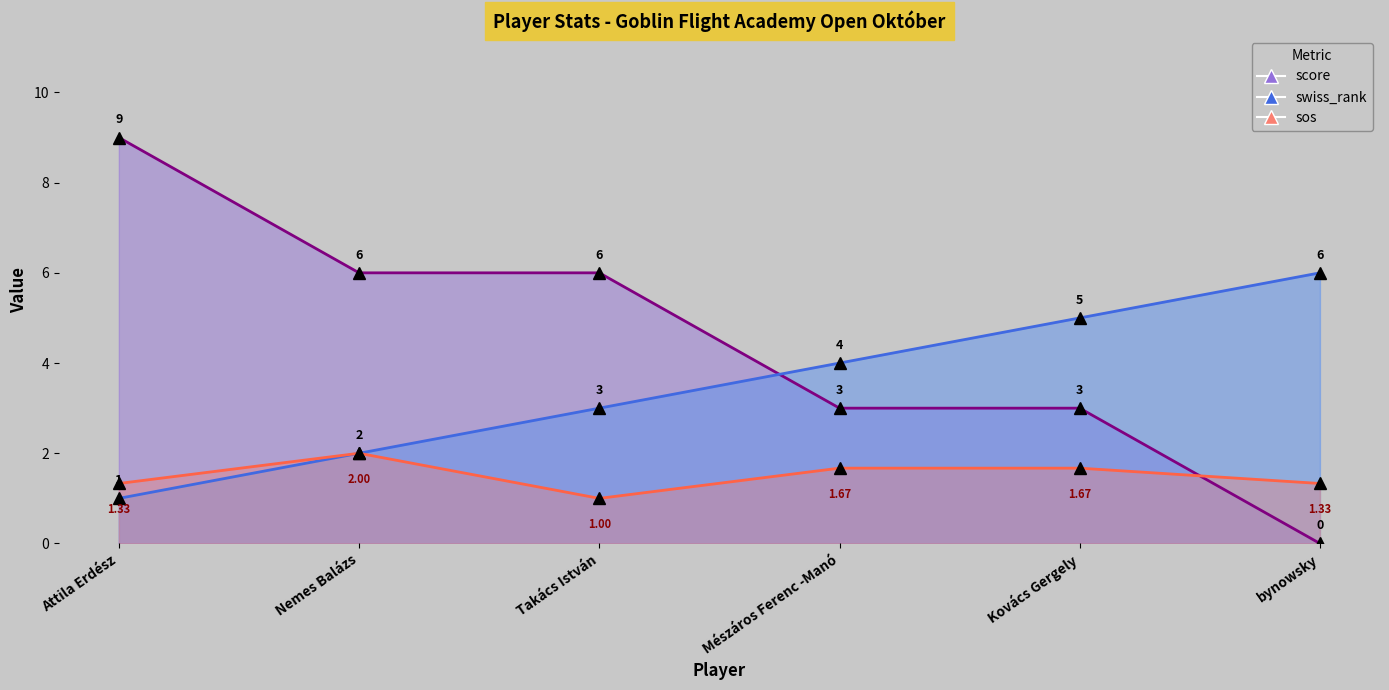

True or false: score has more than 2 interior local peaks.

False